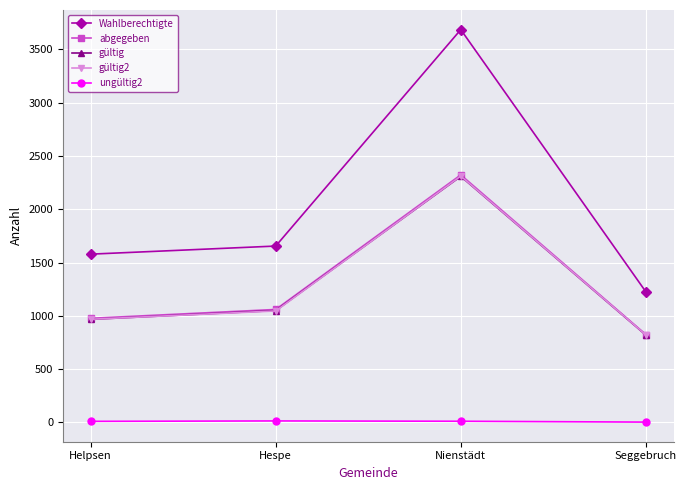

What is the total value across all series at Helpsen?

4501